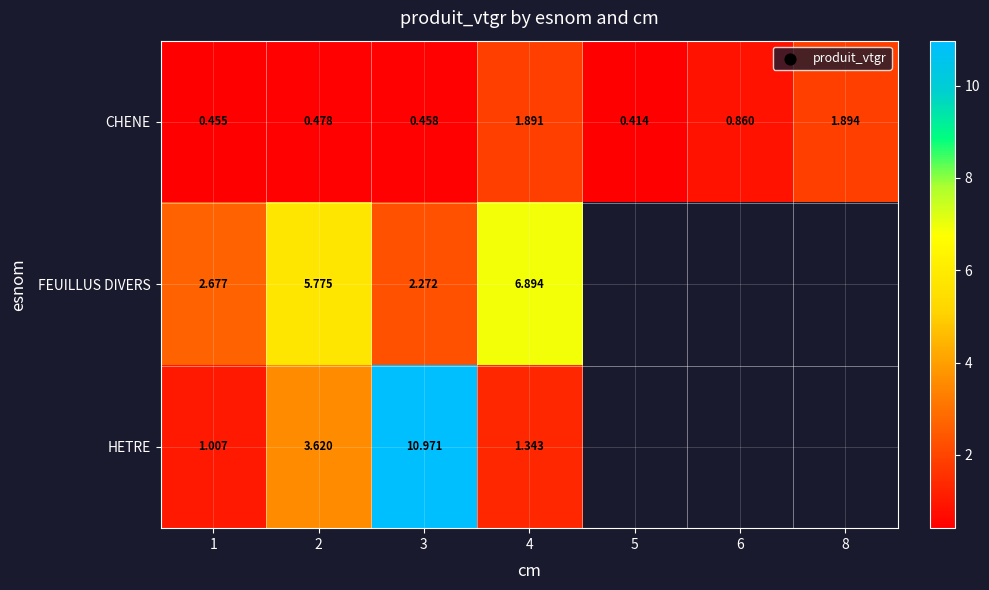

The CHENE series shows 0.5 at 2. True or false?

True